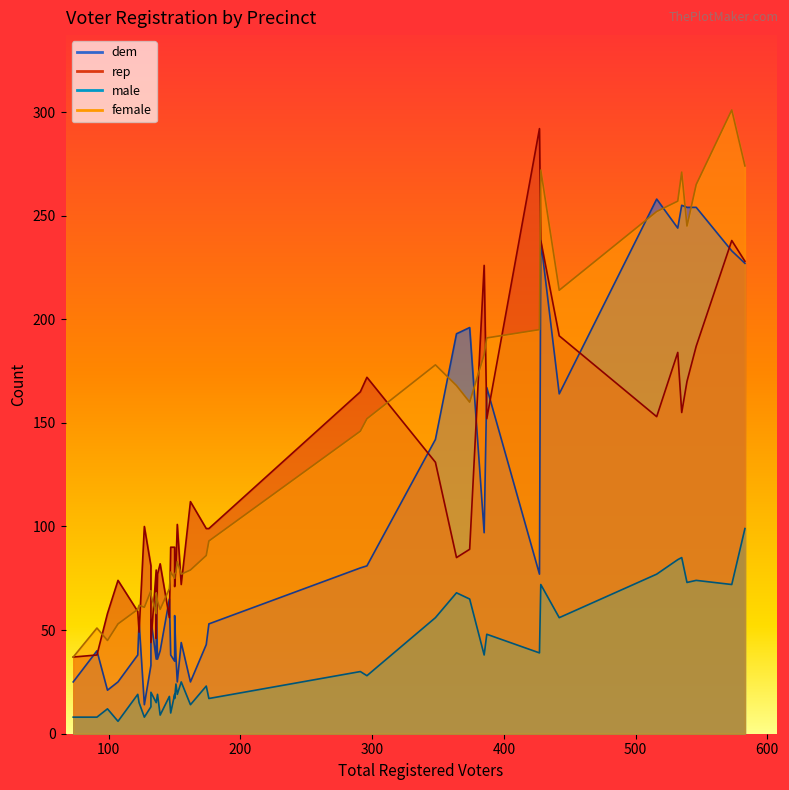

What is the average value of the rep series?

119